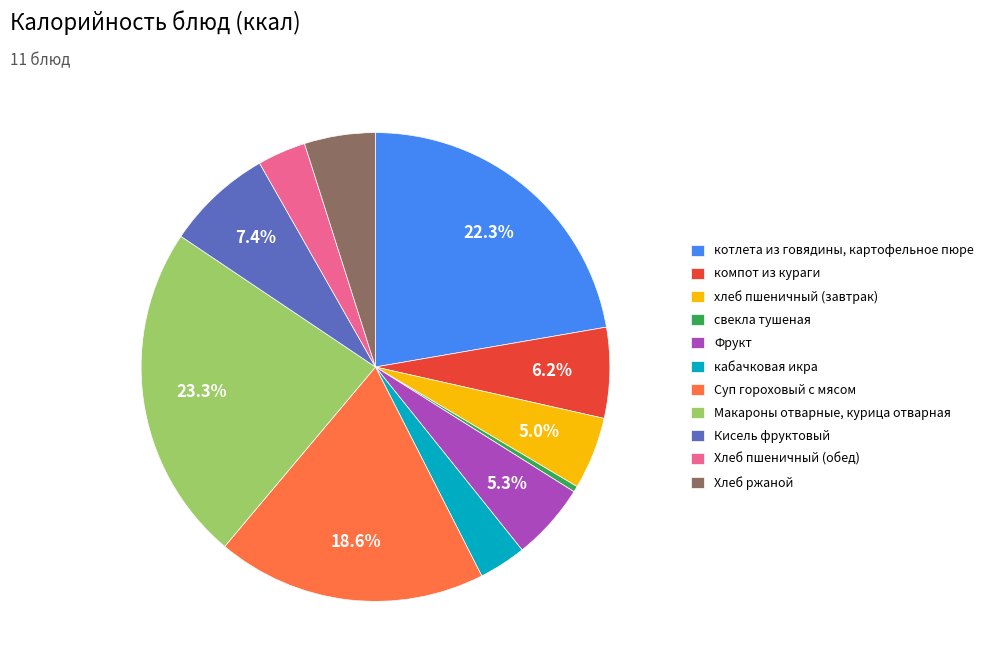

What percentage is NOT represented by компот из кураги?

93.8%